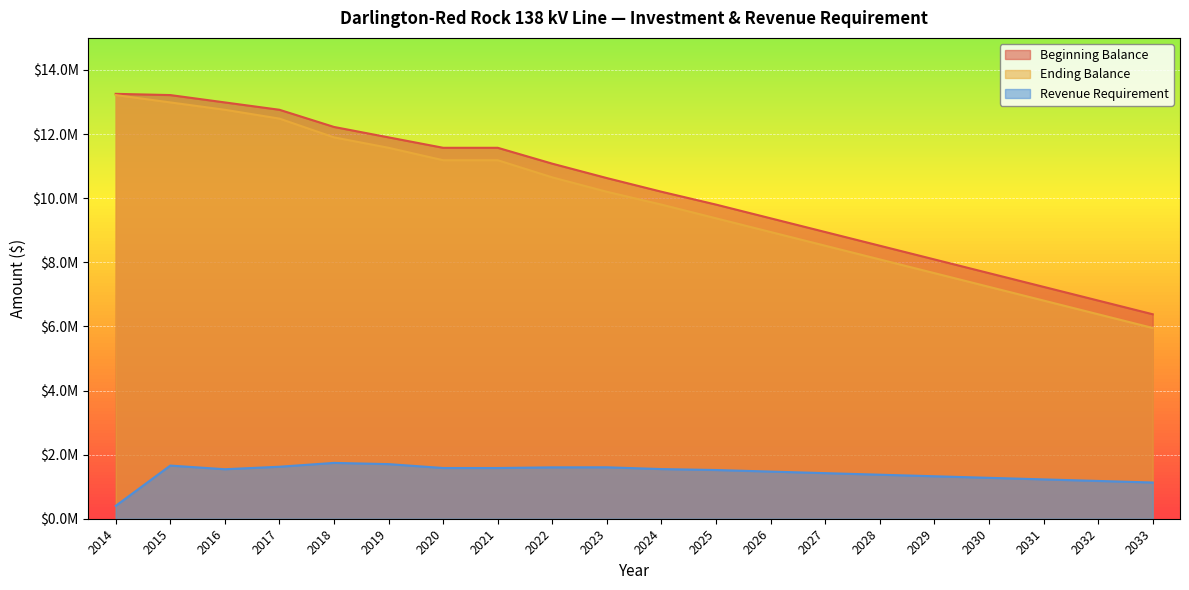

What are all the series names shown in the legend?

Beginning Balance, Ending Balance, Revenue Requirement